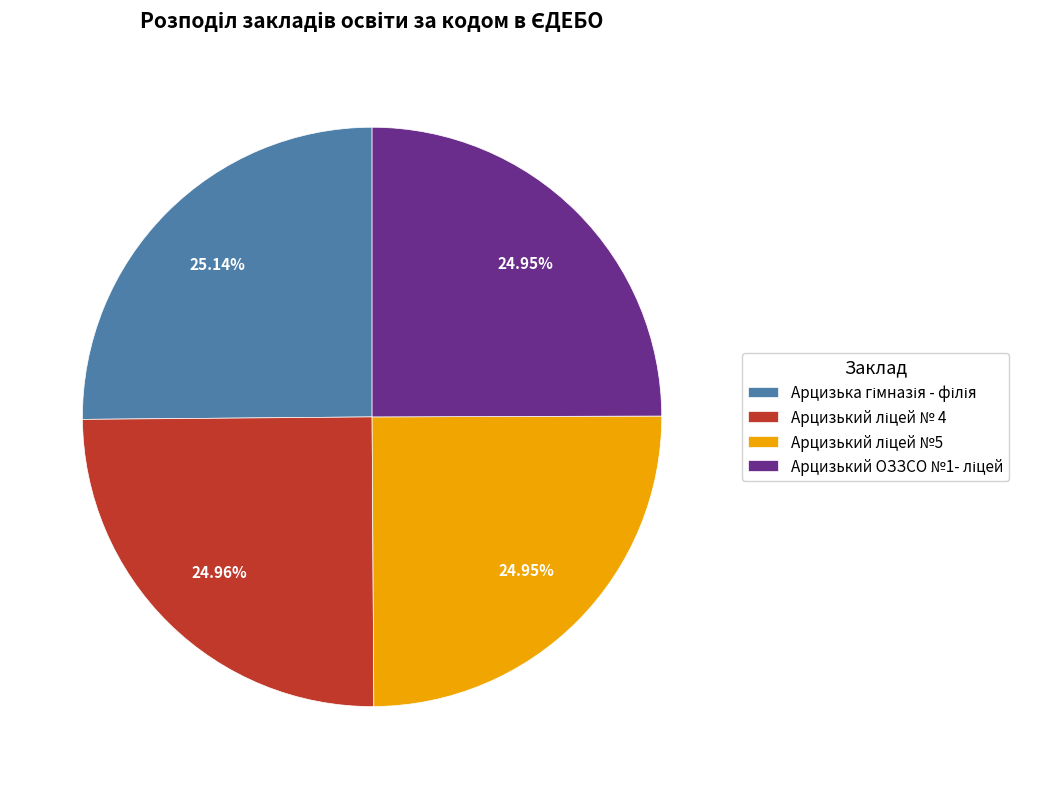

Does any single category account for the majority?

No